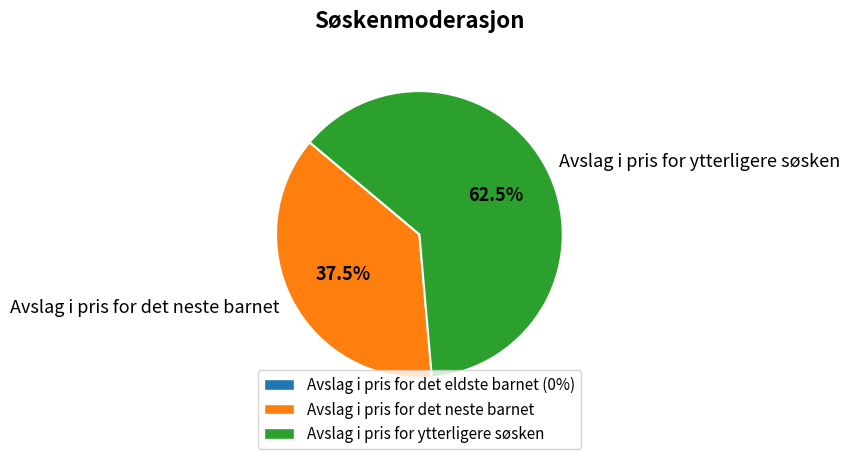

What is the ratio of the value at Avslag i pris for det neste barnet to the value at Avslag i pris for ytterligere søsken?

0.6